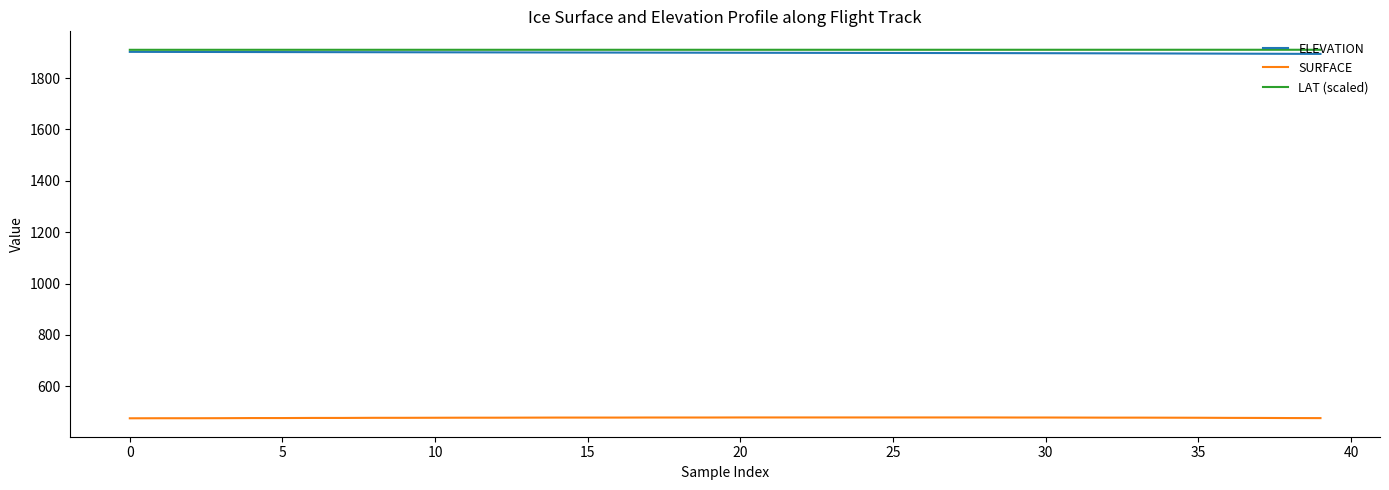

True or false: SURFACE and LAT (scaled) intersect in this chart.

False